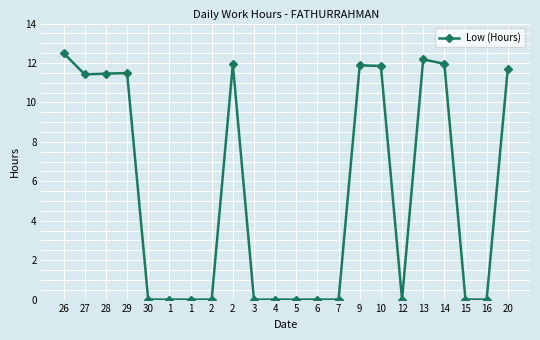

How many data points does each series have?

22